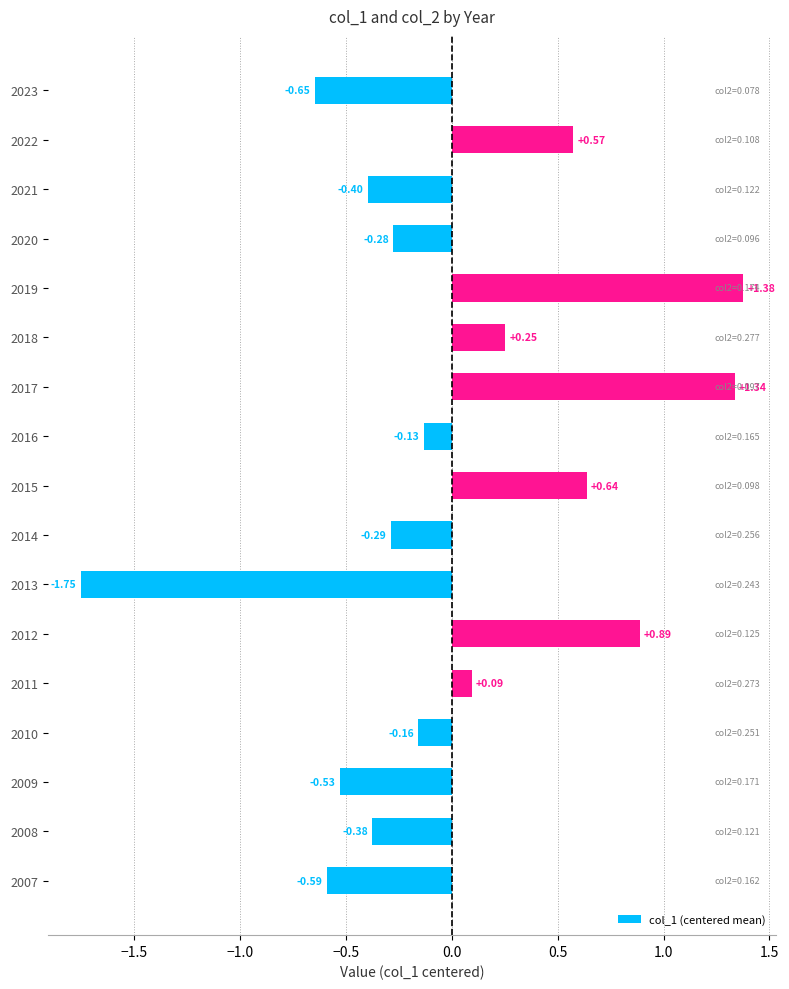

At which category does the chart reach its minimum across all series?

2013